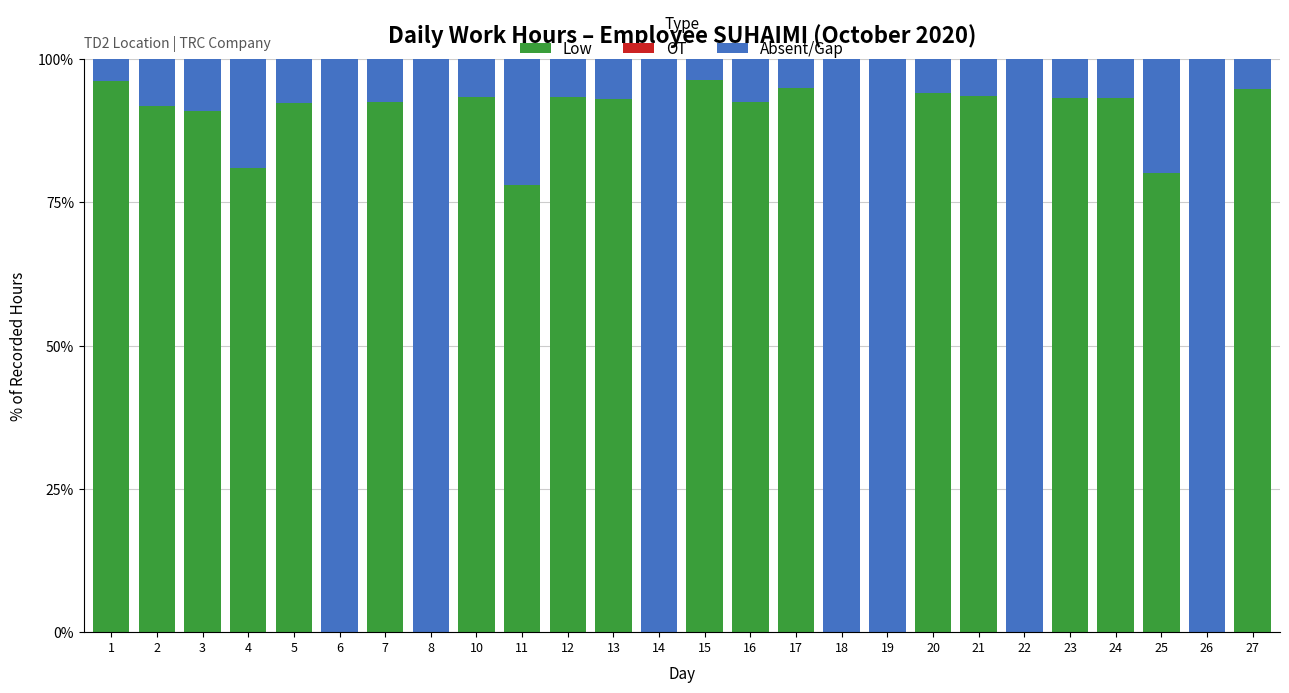

Are the bars horizontal?

No